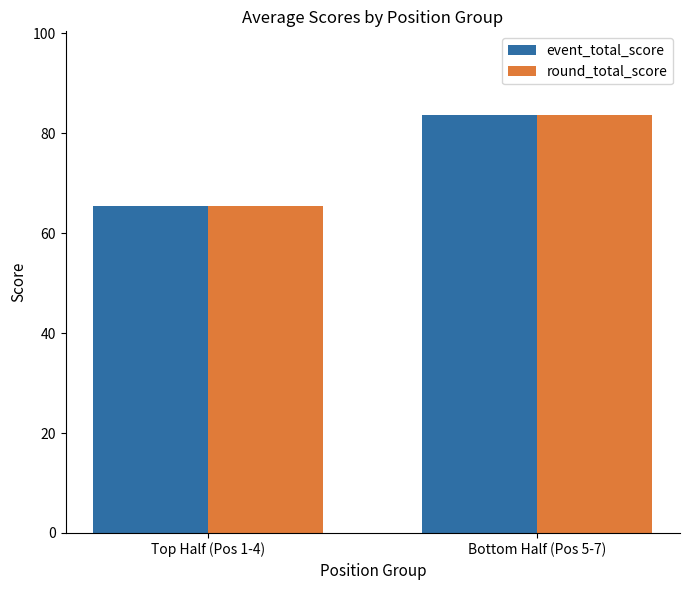

At which category is the sum across all series the highest?

Bottom Half (Pos 5-7)